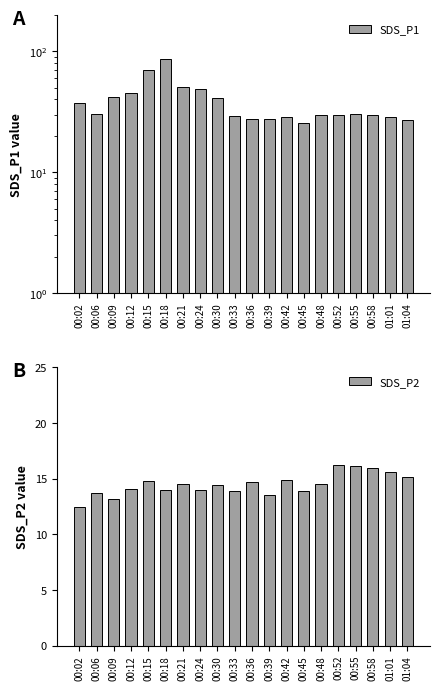

Between 00:21 and 00:55, which series saw the biggest shift?

SDS_P1